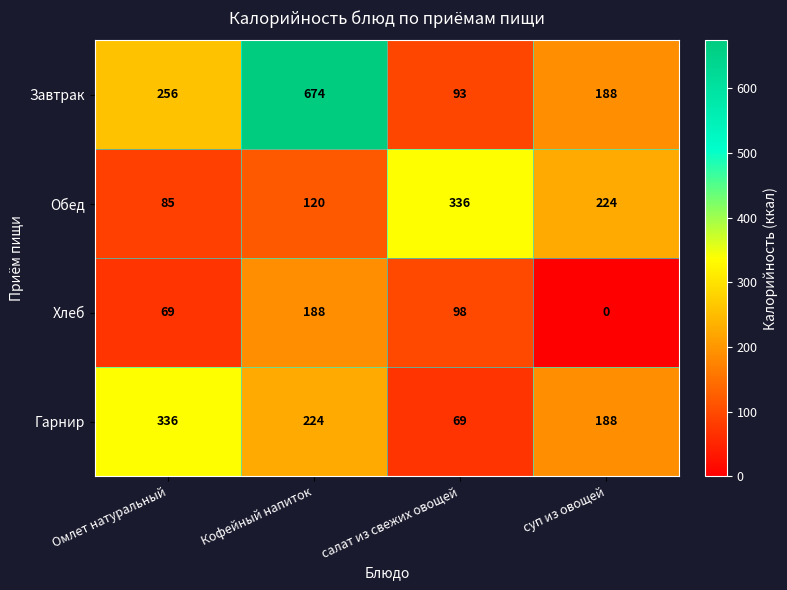

How many distinct data groups are displayed?

4